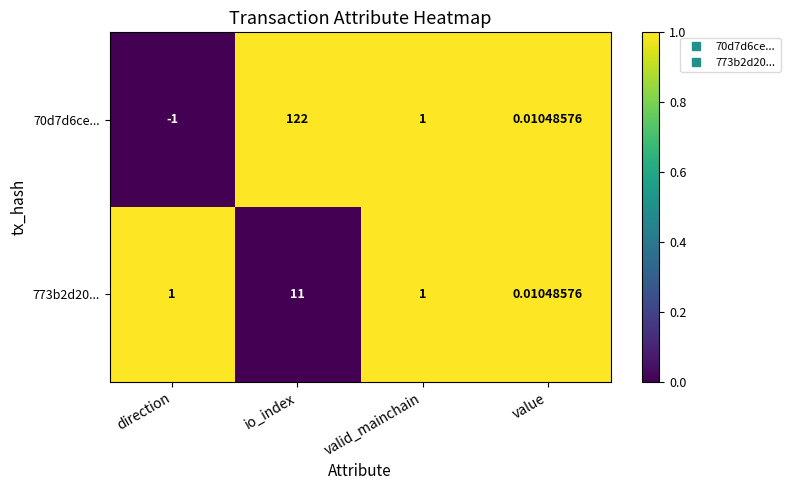

At which category does the chart reach its peak across all series?

io_index